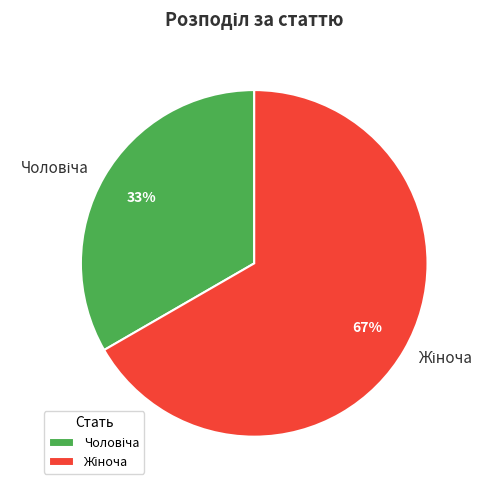

How many segments does this pie chart have?

2